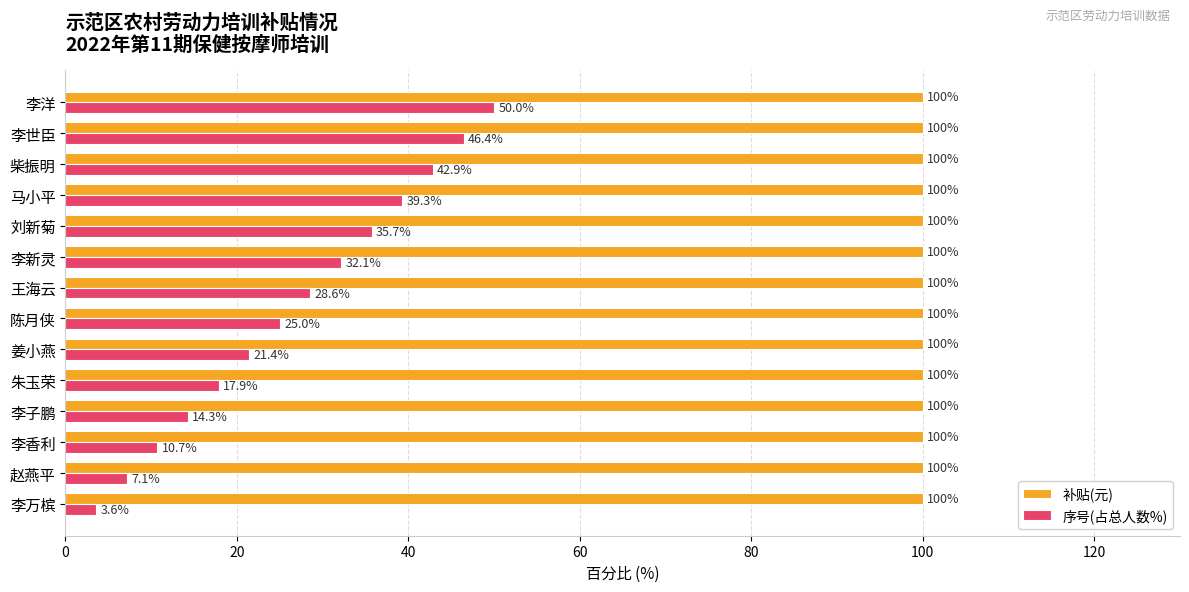

The 序号(占总人数%) series shows 57.0 at 柴振明. True or false?

False